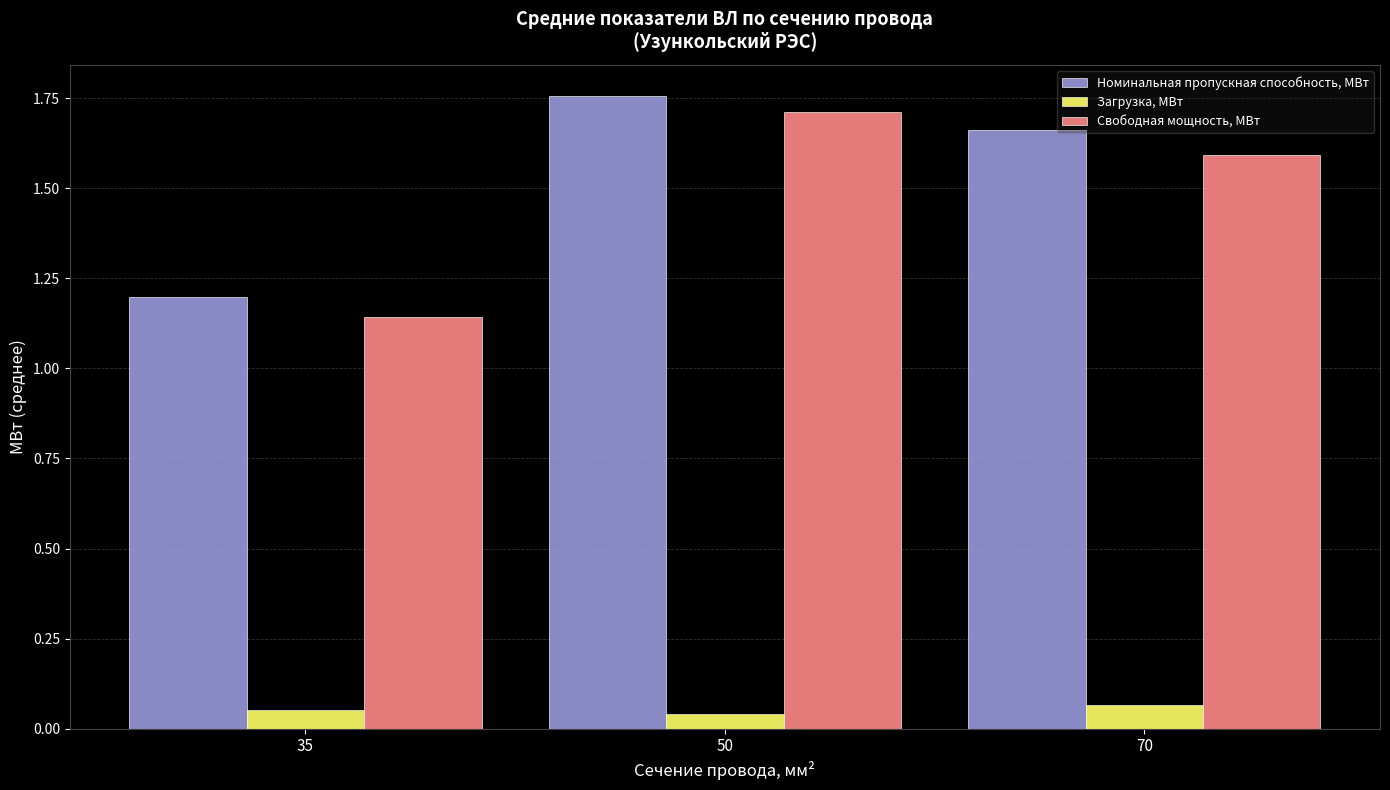

At how many categories does at least one series exceed 1?

3